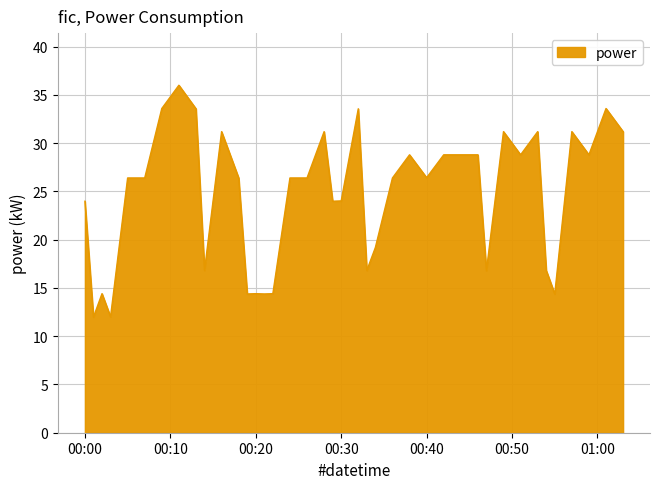

What is the maximum value shown in the chart?

36.0